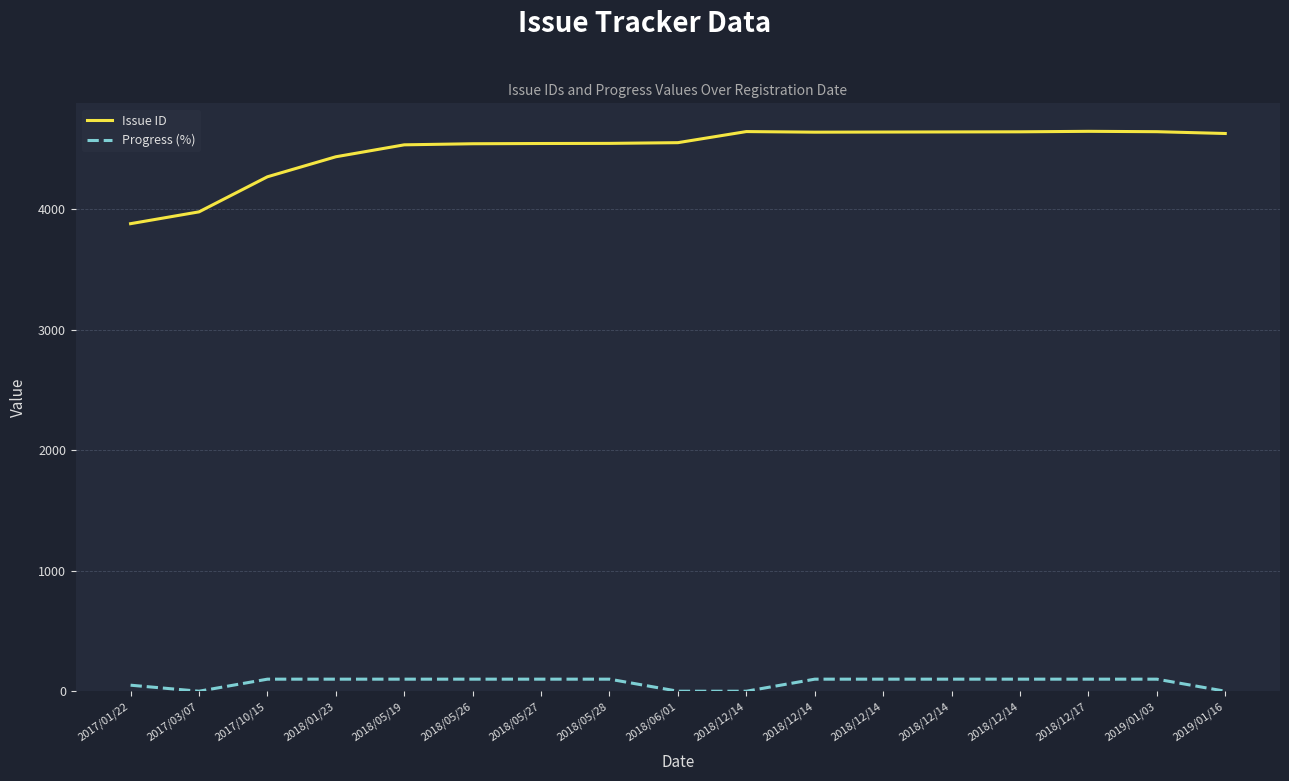

How many distinct data groups are displayed?

2